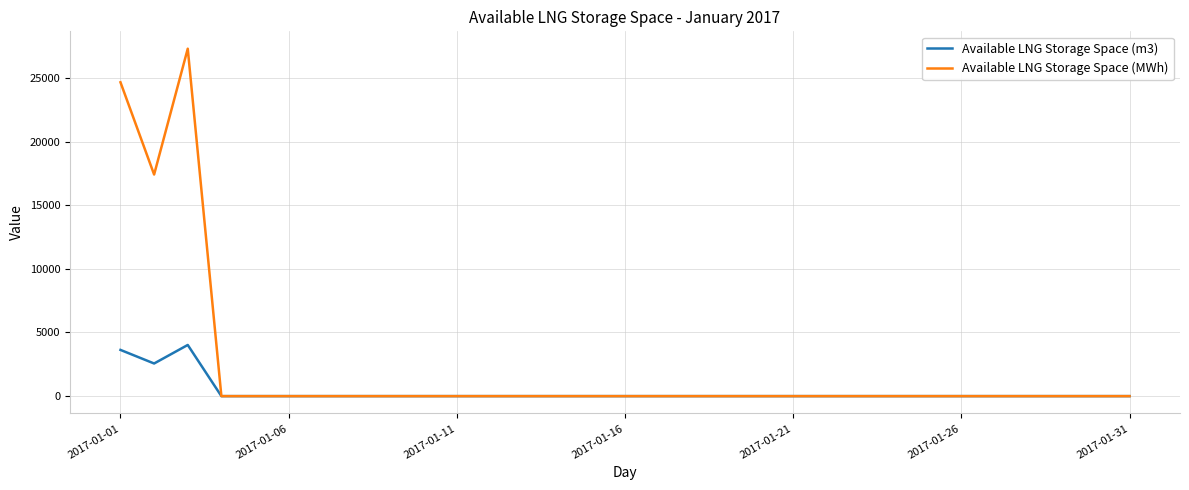

How many lines are shown in the chart?

2